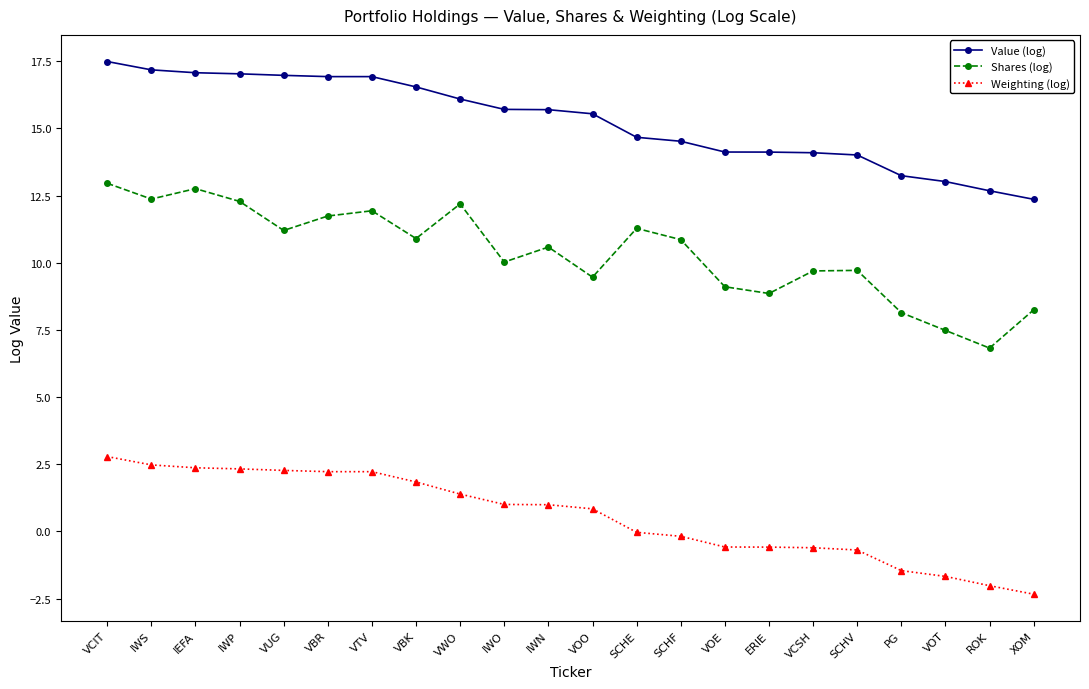

What is the approximate value of Shares (log) at ROK?

6.8